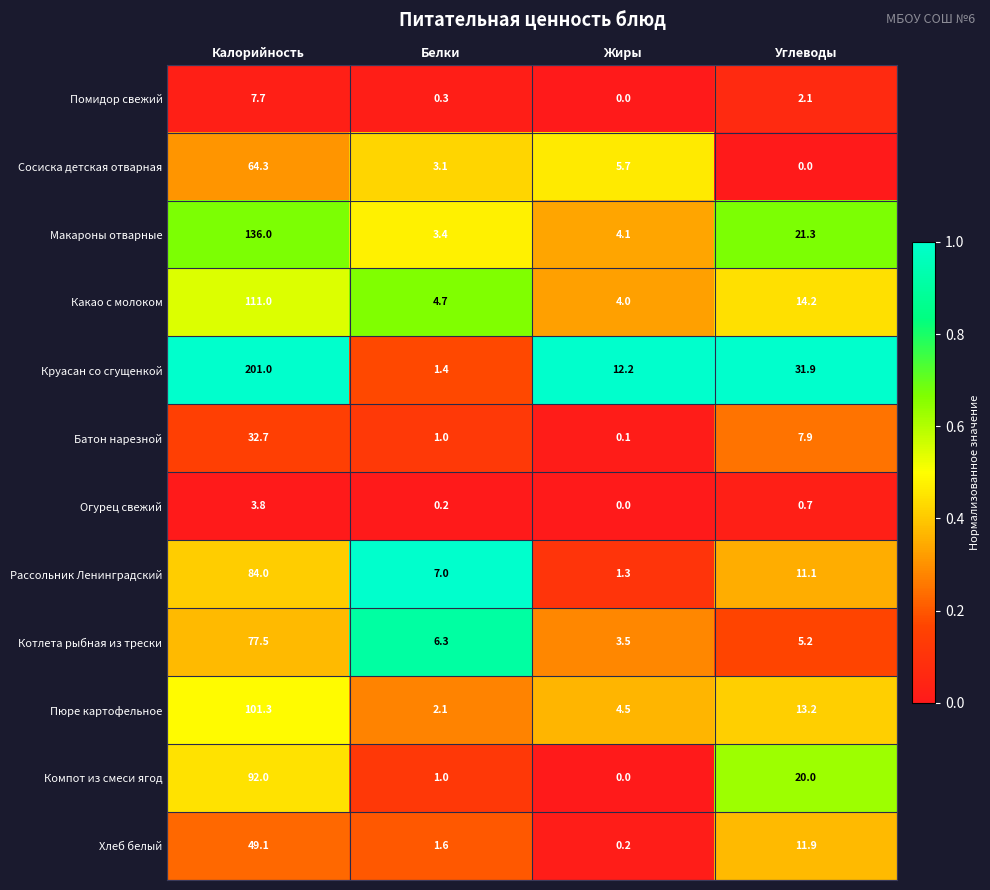

Where does the Какао с молоком series first go above 14?

Калорийность